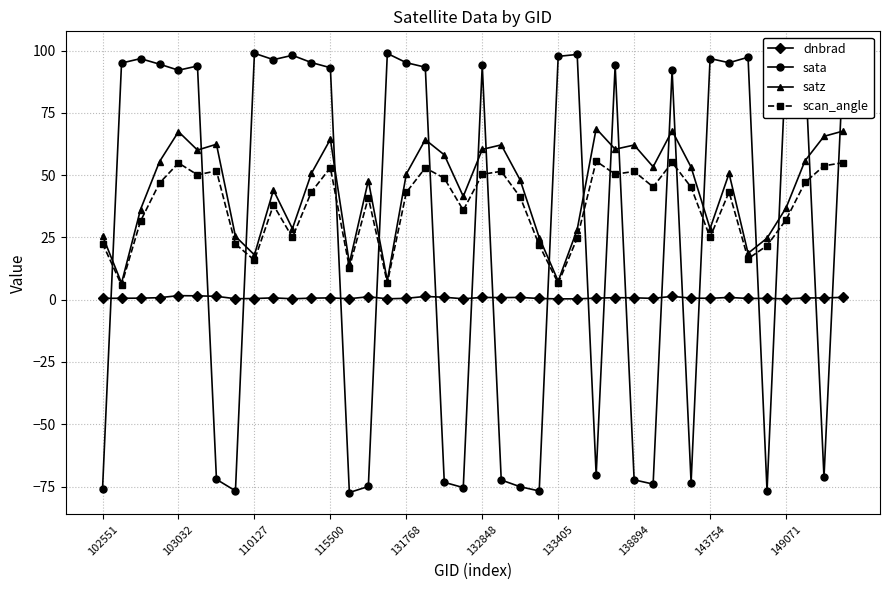

What is the value of the sata point at the 14th from the left?

-77.4